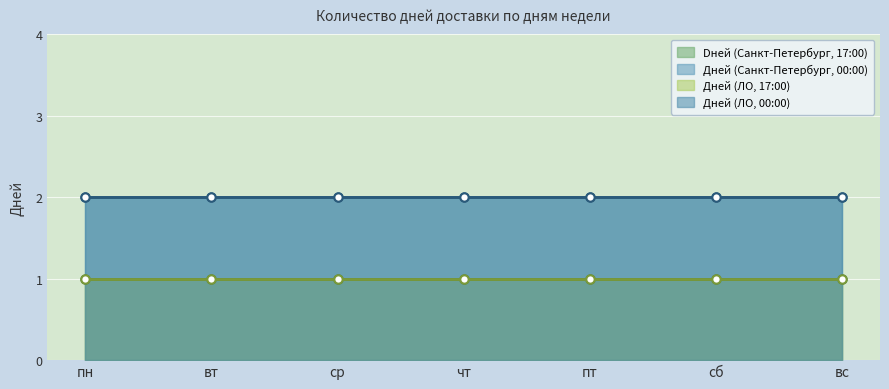

Between вт and вс, which is larger?

вт